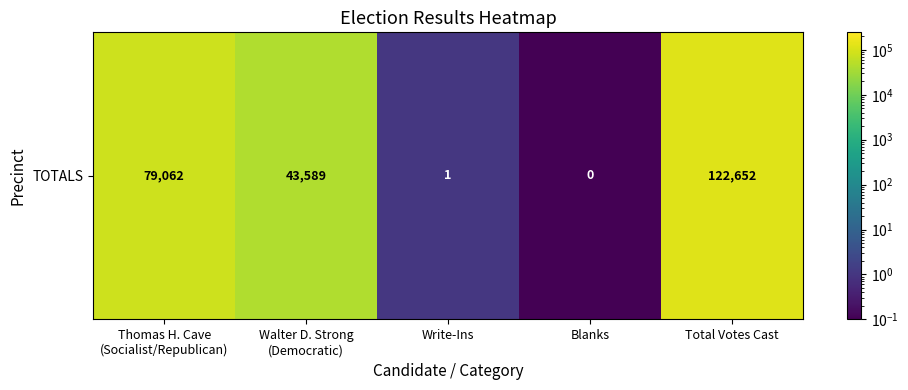

Rank the categories by value from highest to lowest.

Total Votes Cast, Thomas H. Cave
(Socialist/Republican), Walter D. Strong
(Democratic), Write-Ins, Blanks